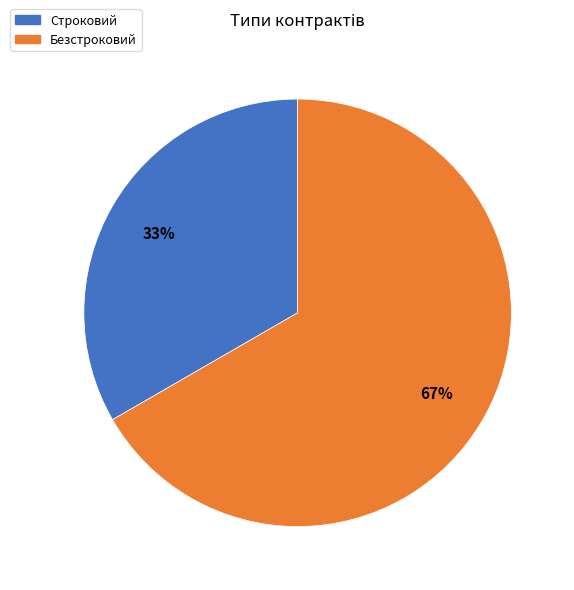

Which category accounts for the majority?

Безстроковий